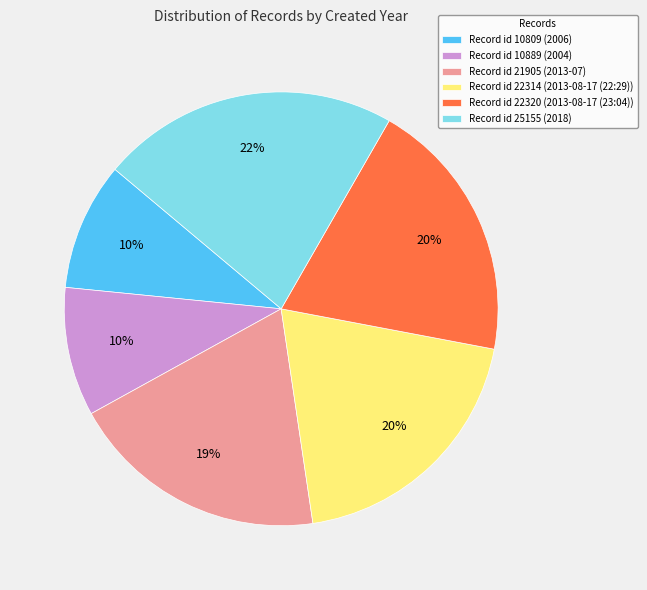

Which slice is the largest?

Record id 25155 (2018)